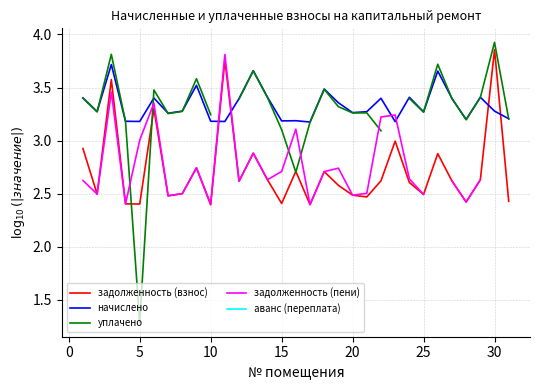

How many times do начислено and задолженность (взнос) cross each other?

4